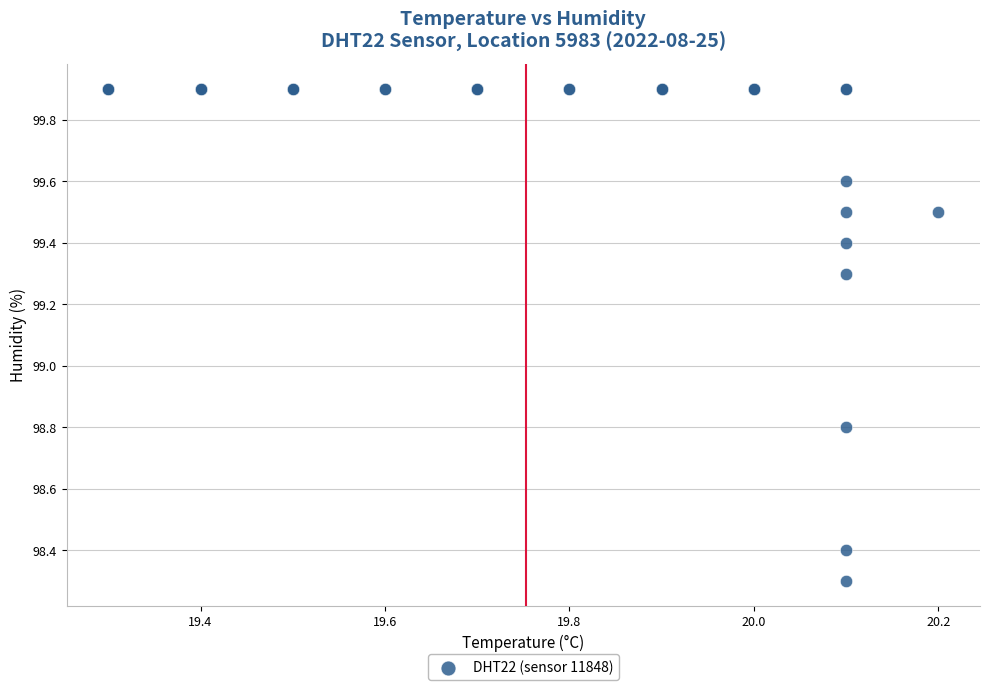

What Y value in the scatter plot is closest to 99?

98.8